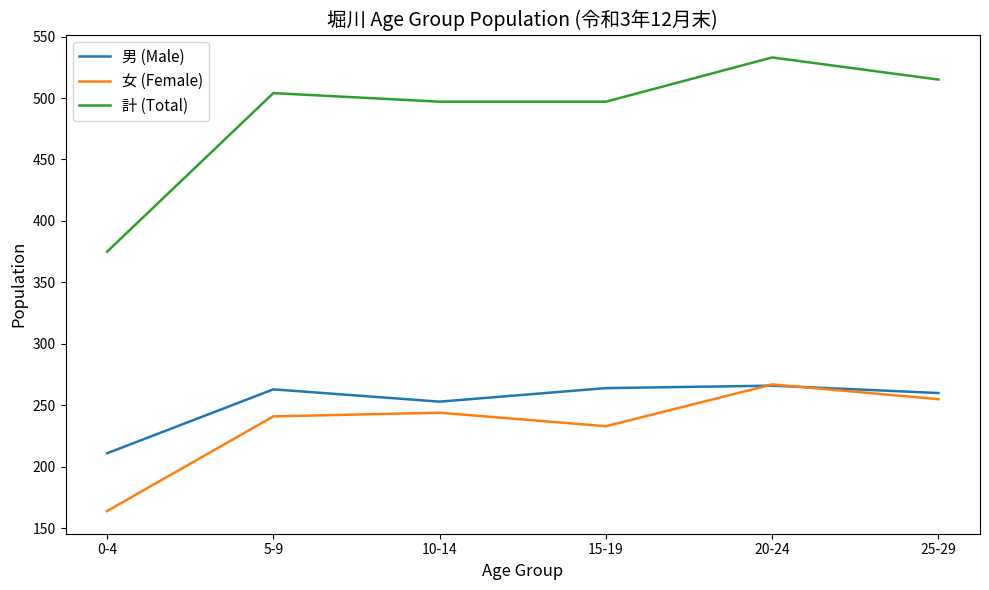

How many times do 男 (Male) and 女 (Female) cross each other?

2